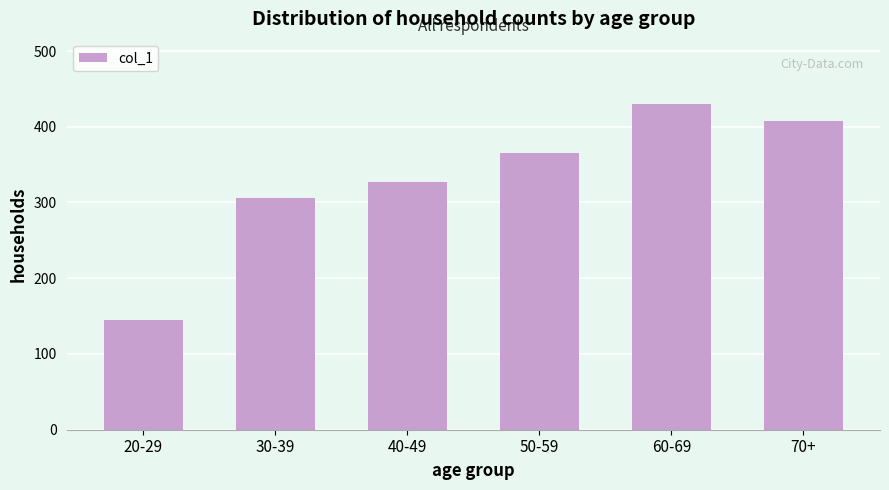

Reading right to left, transcribe all the data shown in this chart.

70+=408	60-69=430	50-59=365	40-49=327	30-39=306	20-29=145